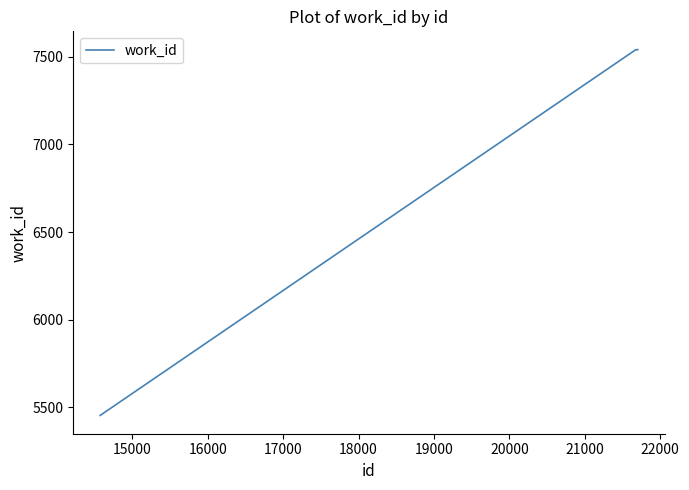

What is the greatest value displayed?

7542